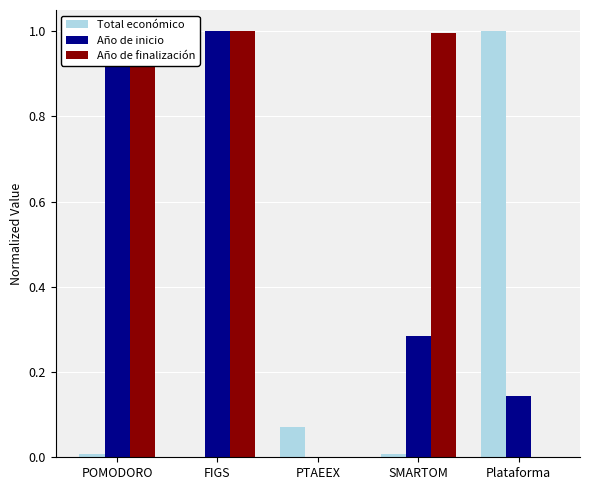

What is the average value of the Año de inicio series?

0.5